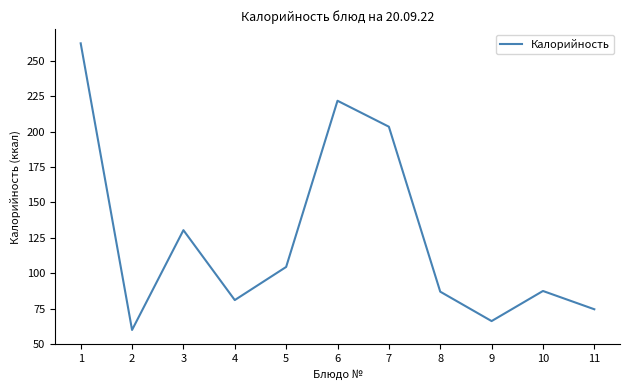

How many categories are shown in the chart?

11